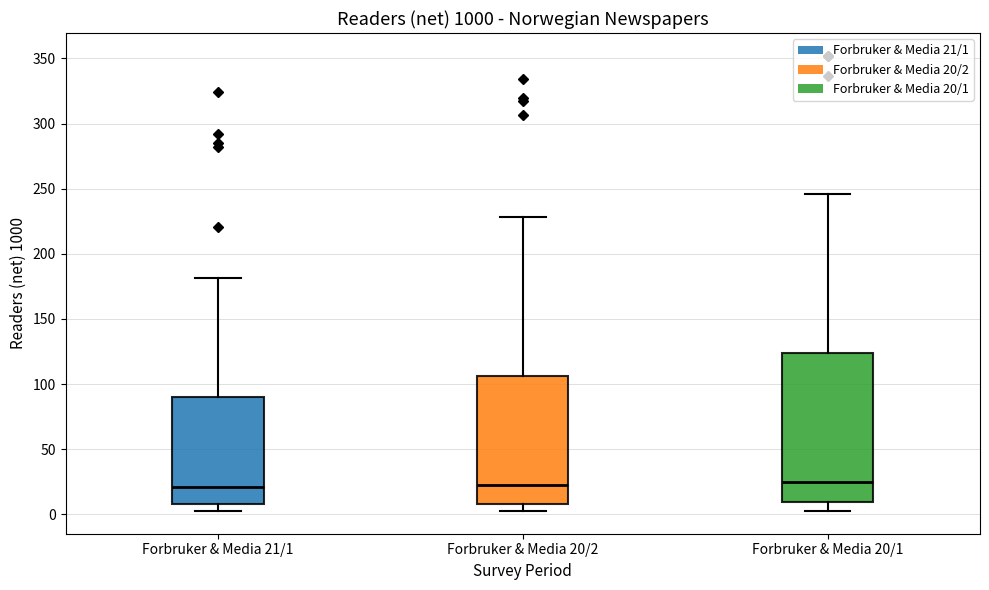

Which box is the tallest, from its lower edge to its upper edge?

Forbruker & Media 20/1